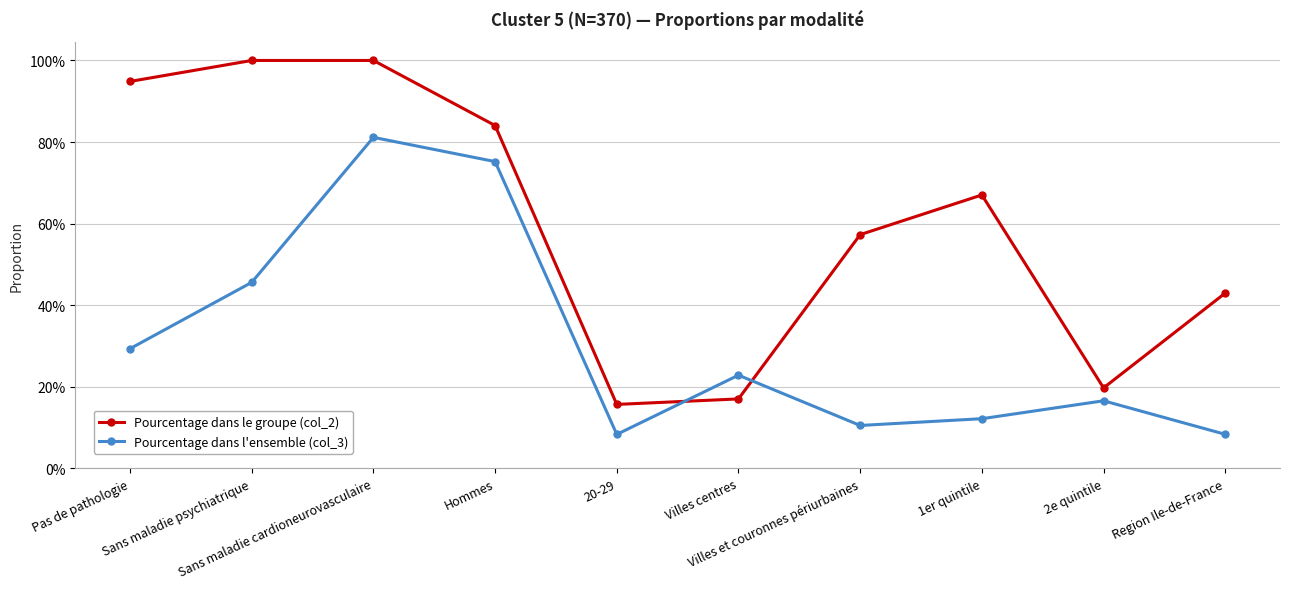

At which category is the sum across all series the highest?

Sans maladie cardioneurovasculaire